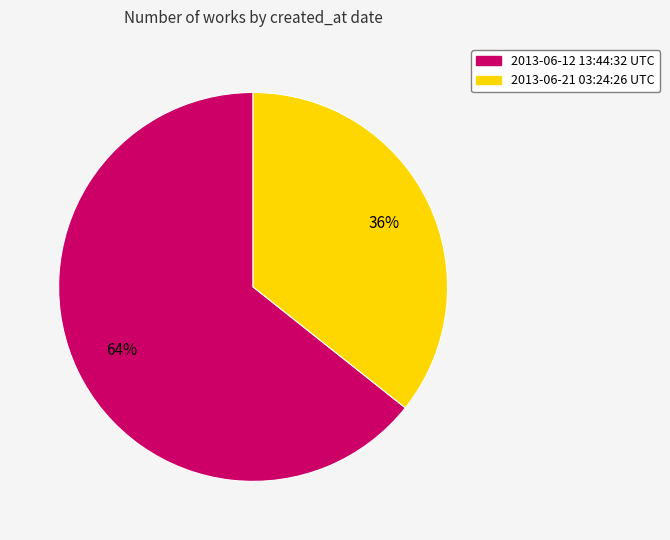

Rank the categories by value from highest to lowest.

2013-06-12 13:44:32 UTC, 2013-06-21 03:24:26 UTC